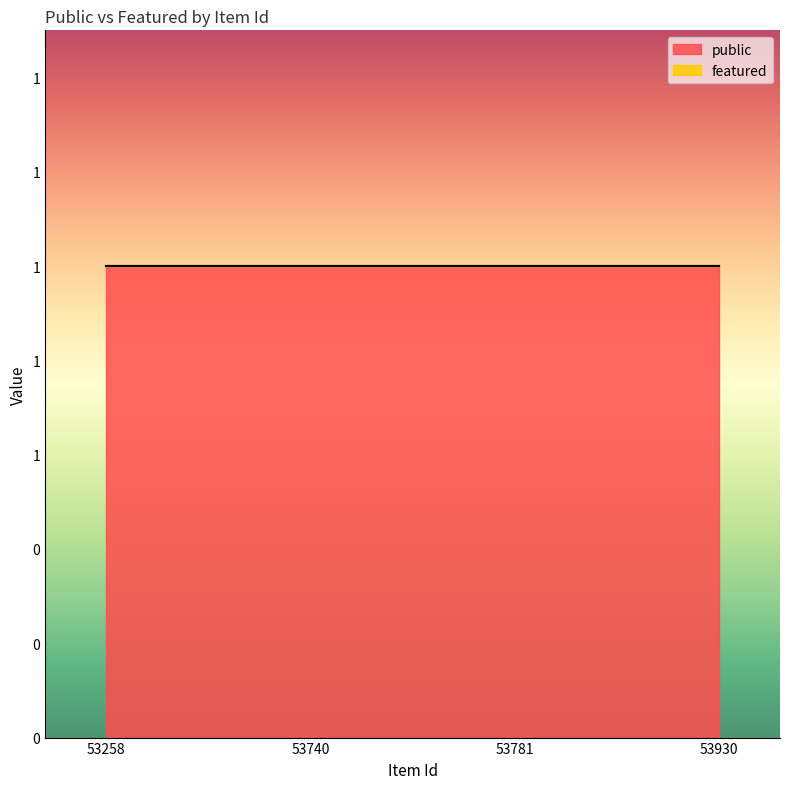

Read the public value at 53258.

1